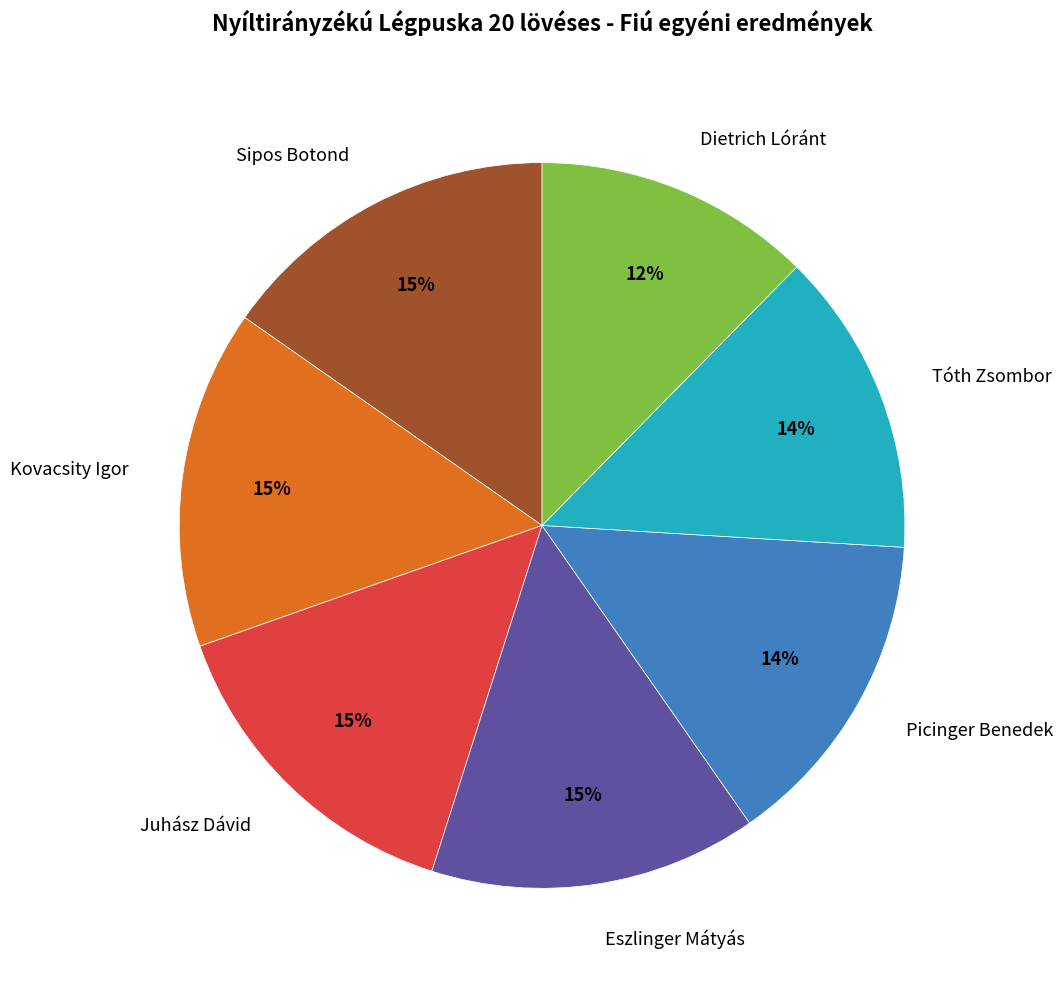

Is there any slice that represents more than half of the pie?

No